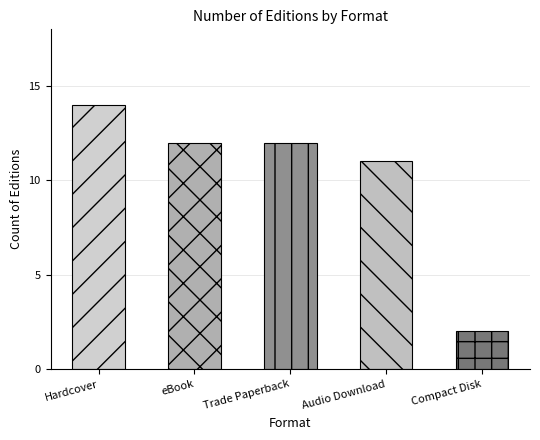

Approximately how many times larger is the value at Compact Disk compared to eBook?

0.2